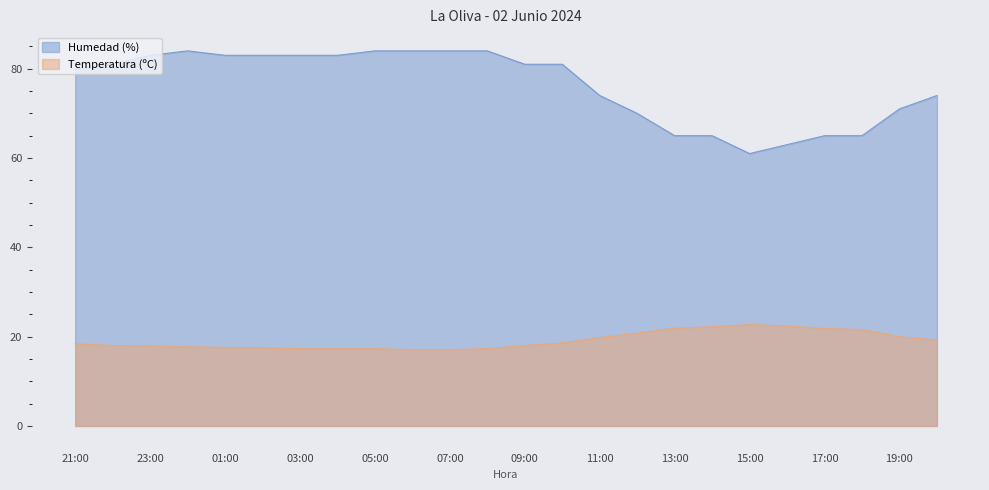

How many lines are shown in the chart?

2